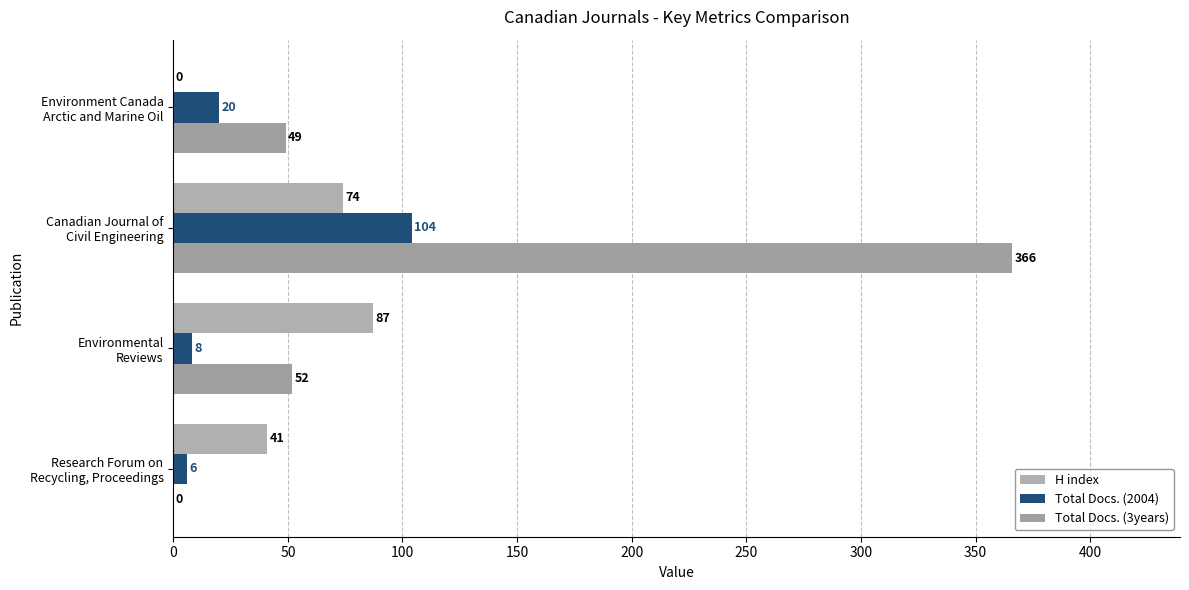

Count the number of data series in this chart.

3